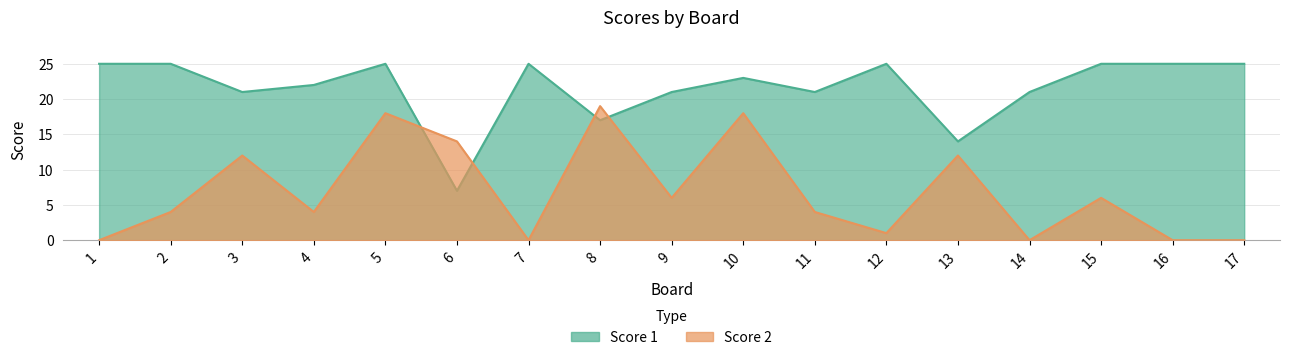

Between which two adjacent categories do Score 2 and Score 1 first intersect?

5 and 6